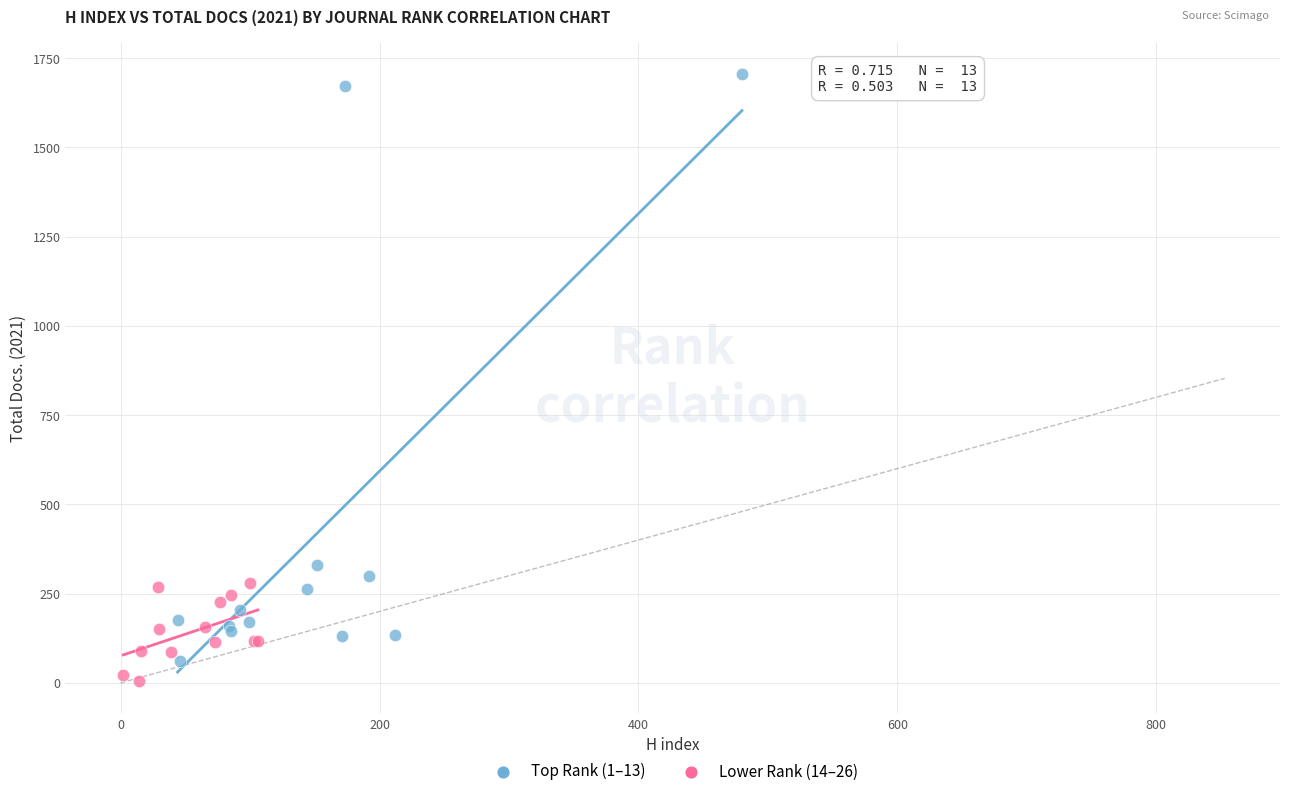

Which series contains the lowest Y value?

Lower Rank (14–26)